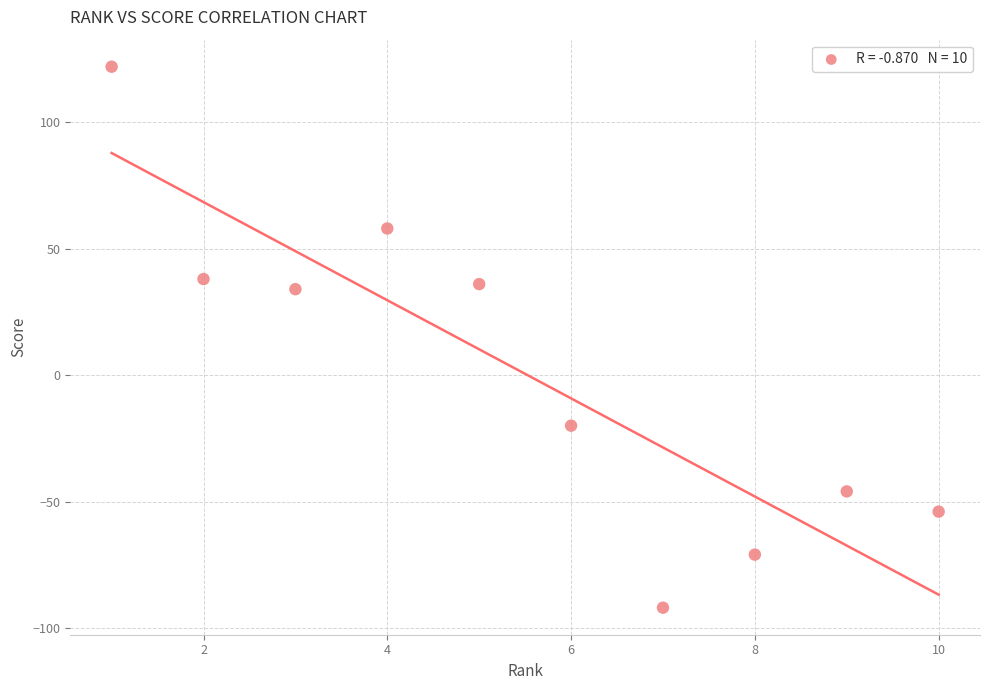

What is the range of Y values (max minus min)?

214